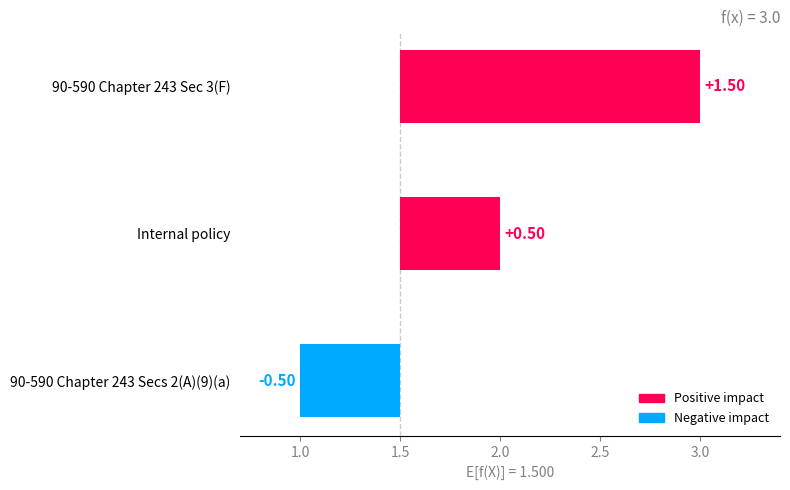

What is the label of the 2nd bar from the left?

Internal policy